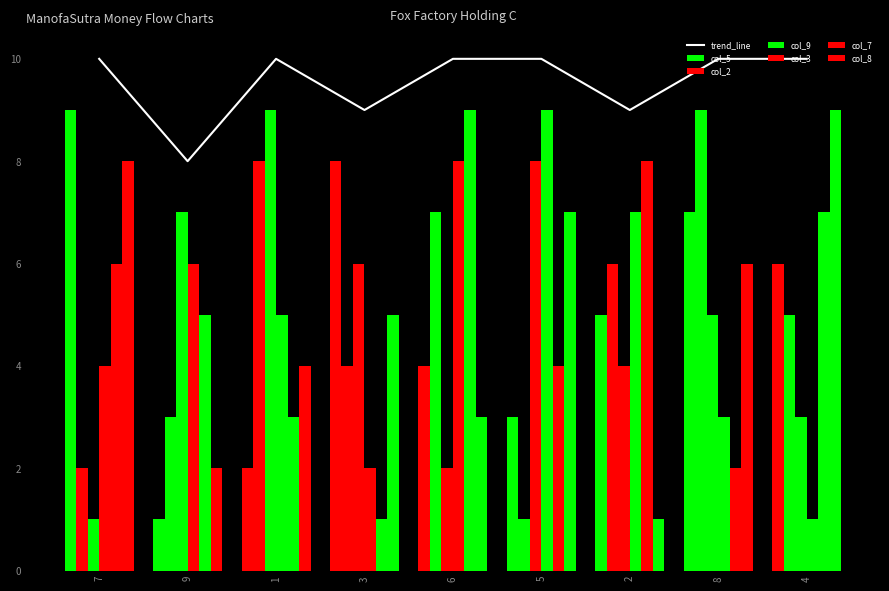

At which category is the sum across all series the highest?

6